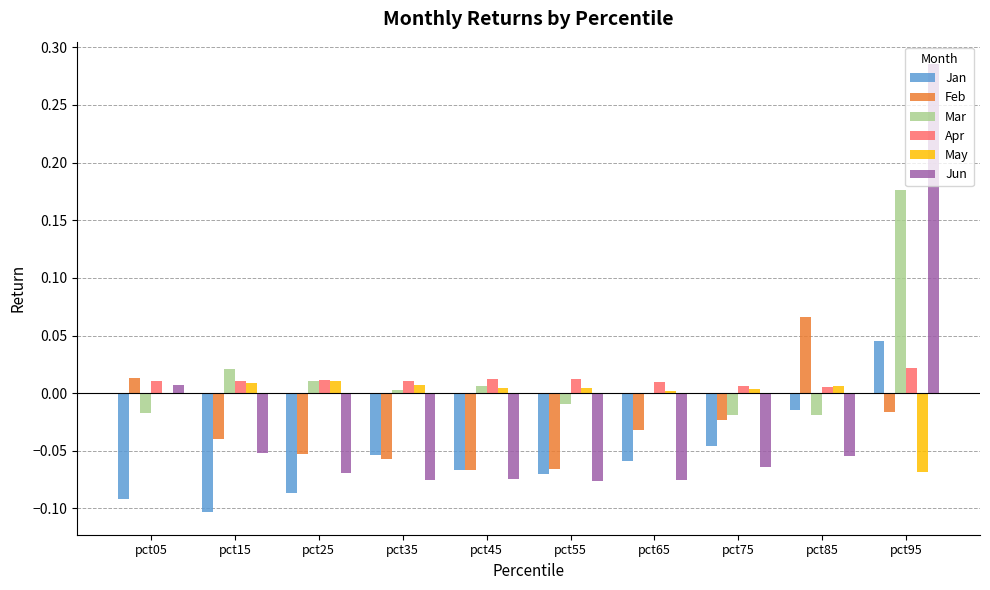

The value of Mar at pct35 is 0.0. True or false?

True